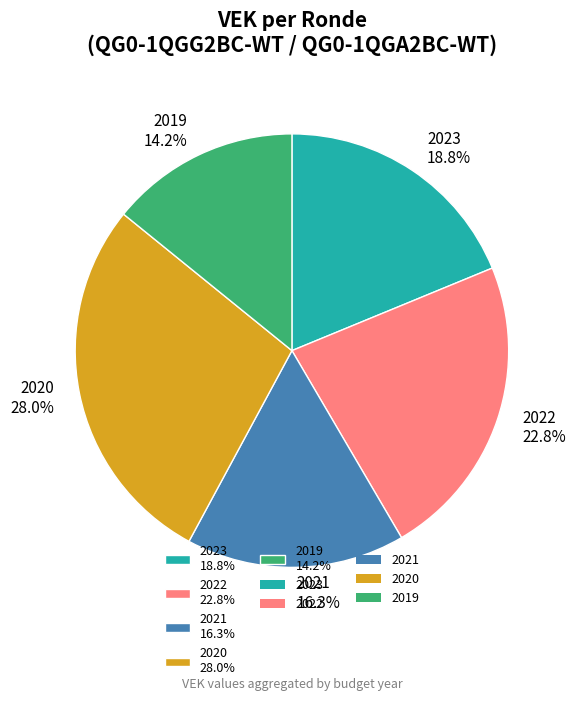

What is the ratio of the value at 2021 16.3% to the value at 2022 22.8%?

0.7